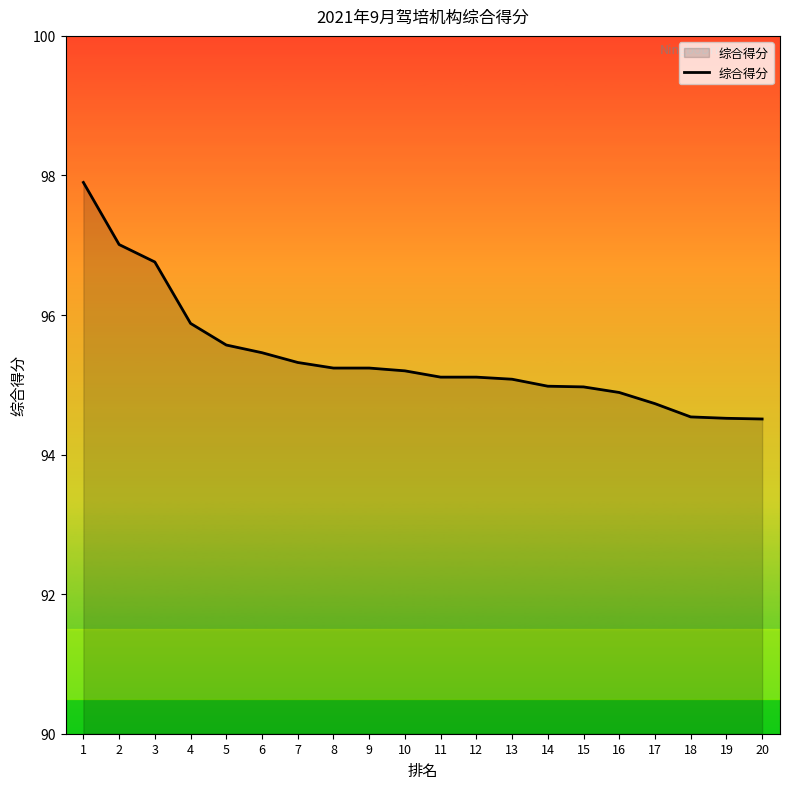

True or false: the data shows 95.1 at 11.

True